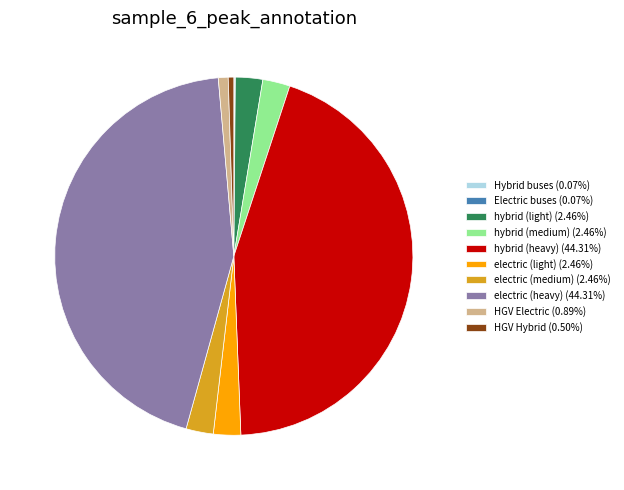

Approximately how many times larger is the value at electric (medium) (2.46%) compared to electric (light) (2.46%)?

1.0